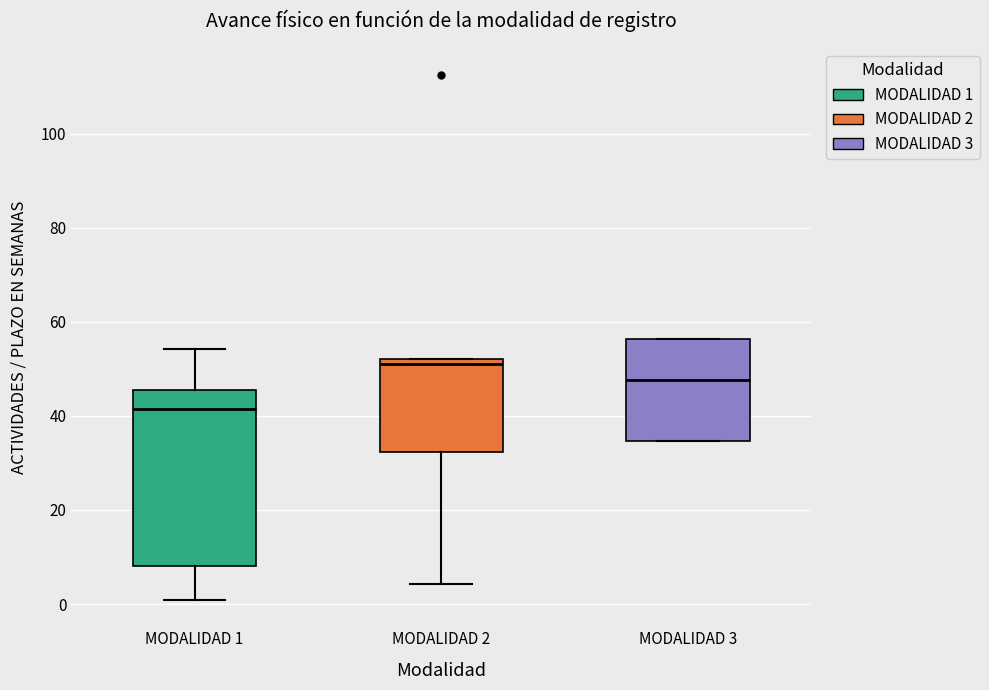

Reading left to right, transcribe this box plot: for each box, give where its median line is, the range the box spans, and where its two whiskers end, as read against the y-axis. The values are not printed on the chart, so give them approximately, as read against the axis.

MODALIDAD 1: median 42, box 8 to 46, whiskers 0 to 54
MODALIDAD 2: median 52 (just below the box's upper edge), box 32 to 52, whiskers 4 to 52
MODALIDAD 3: median 48, box 34 to 56, whiskers 34 to 56